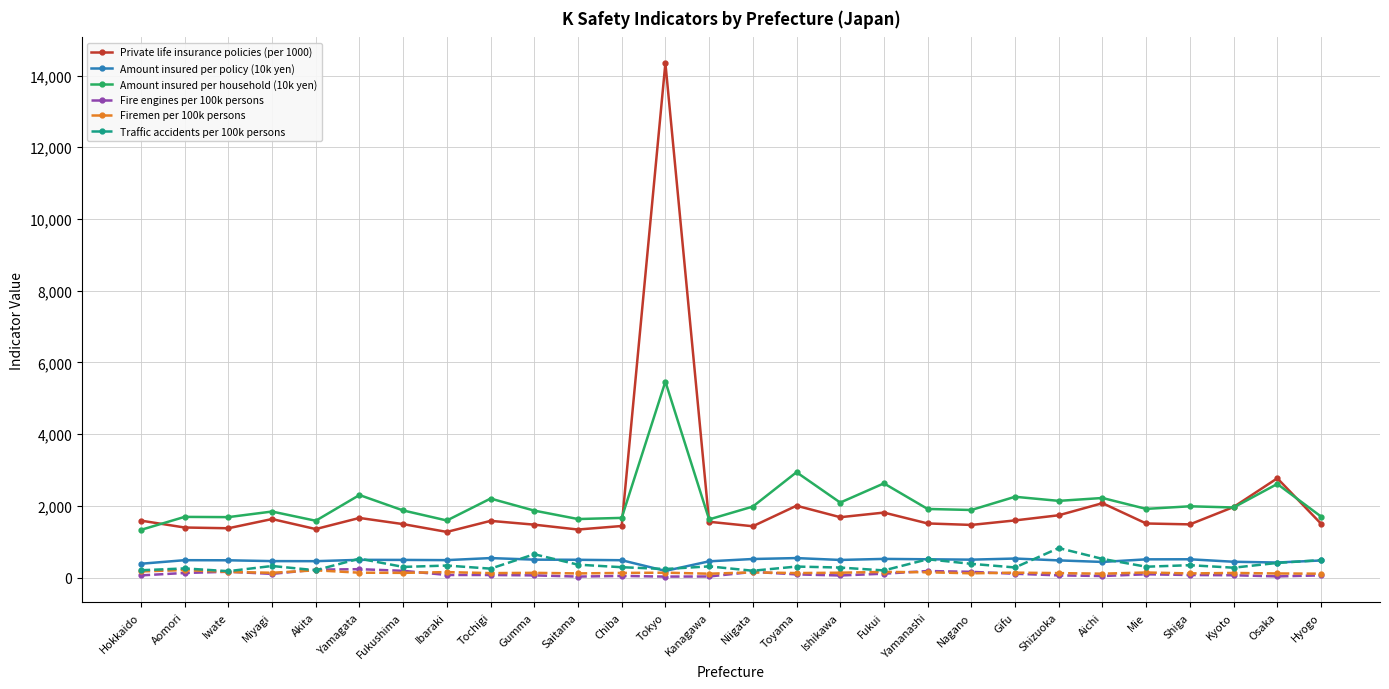

What position from the left is Hokkaido?

1